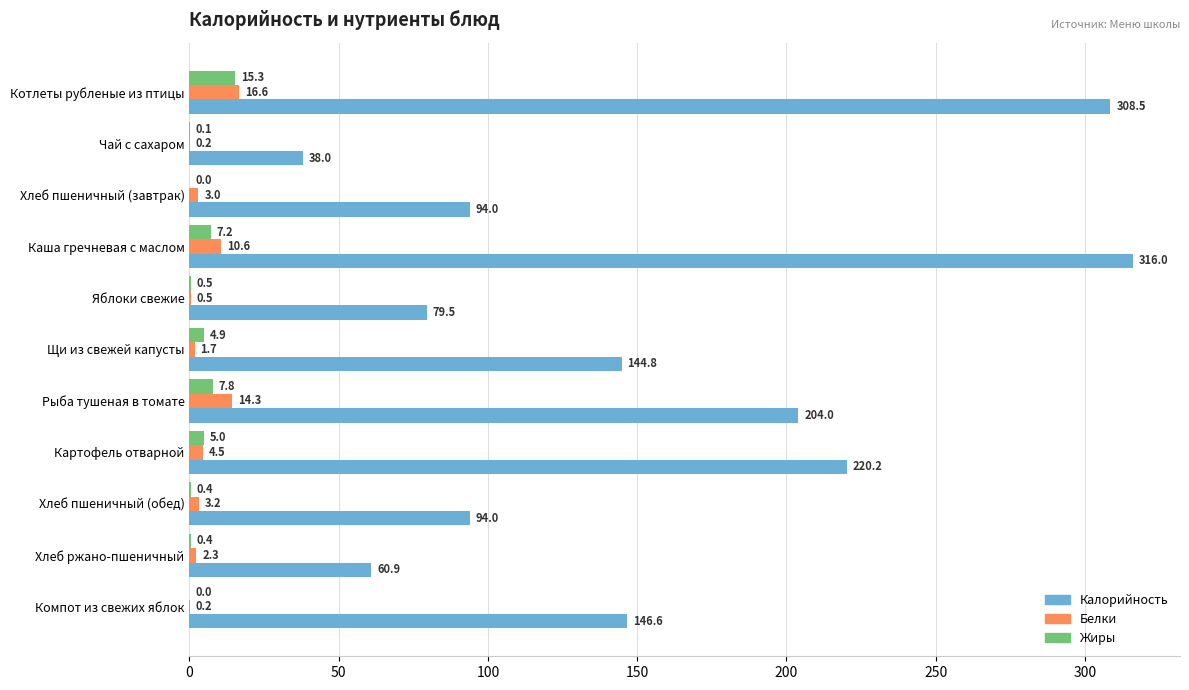

Between Котлеты рубленые из птицы and Рыба тушеная в томате, which series saw the biggest shift?

Калорийность